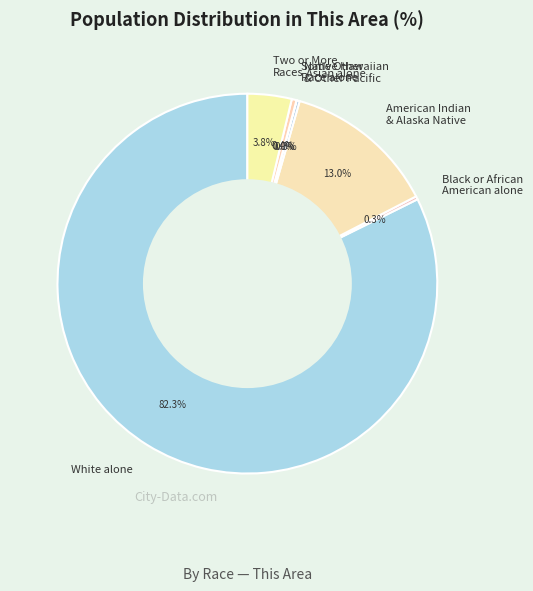

What percentage do Two or More Races and Some Other Race alone together represent?

4.2%